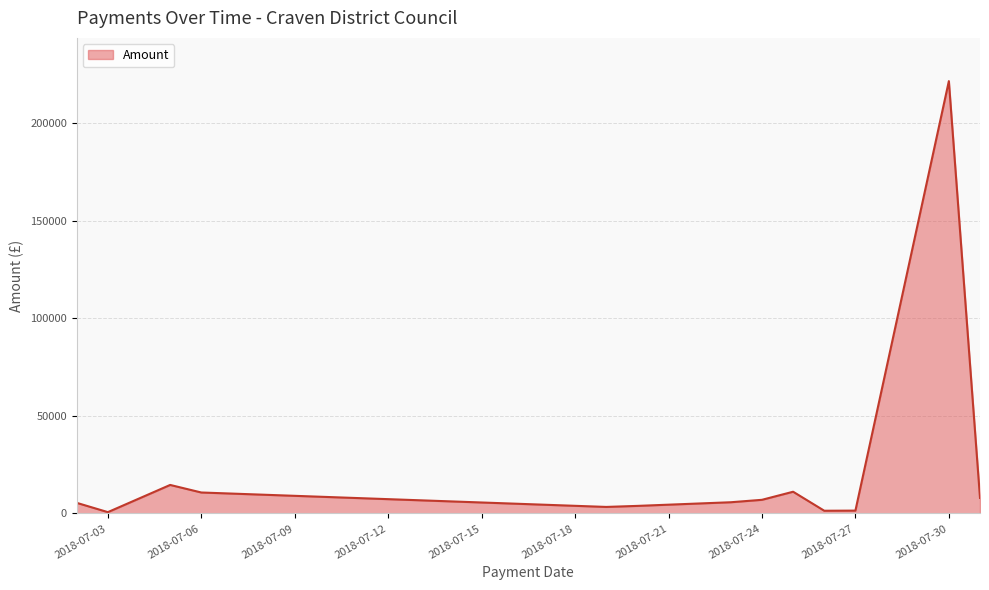

What is the smallest value displayed?

700.0